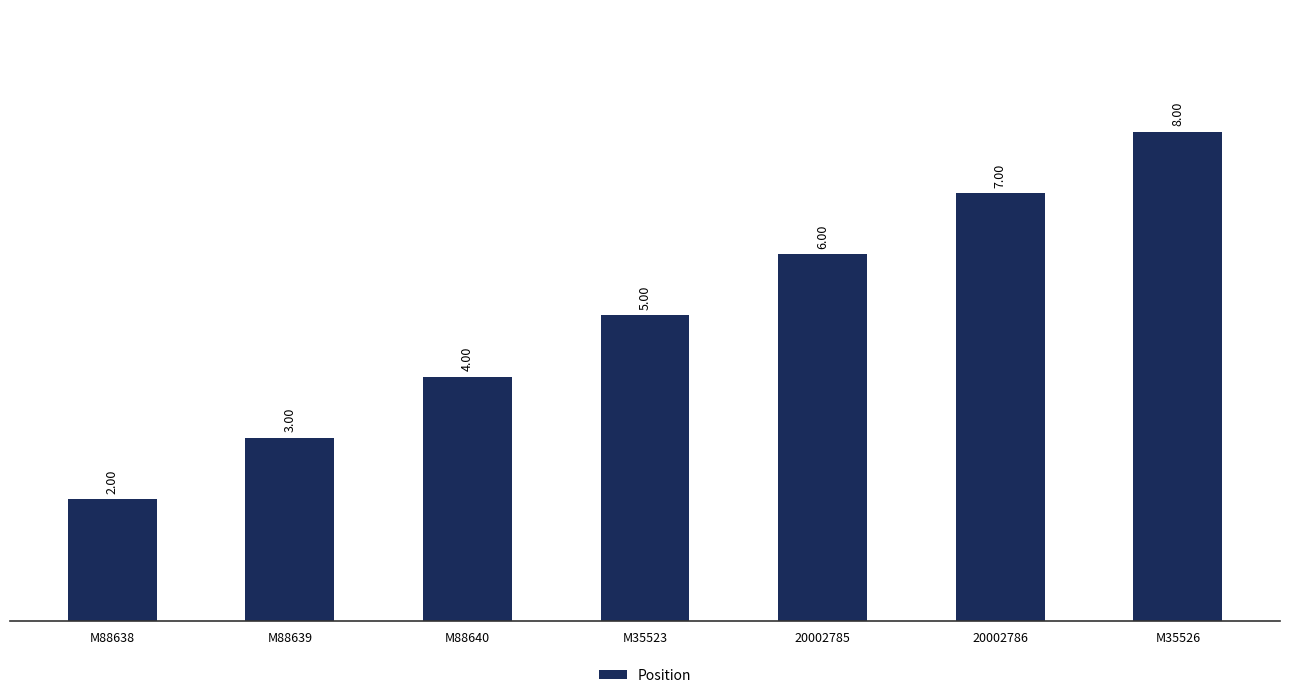

What is the label of the 6th bar from the right?

M88639